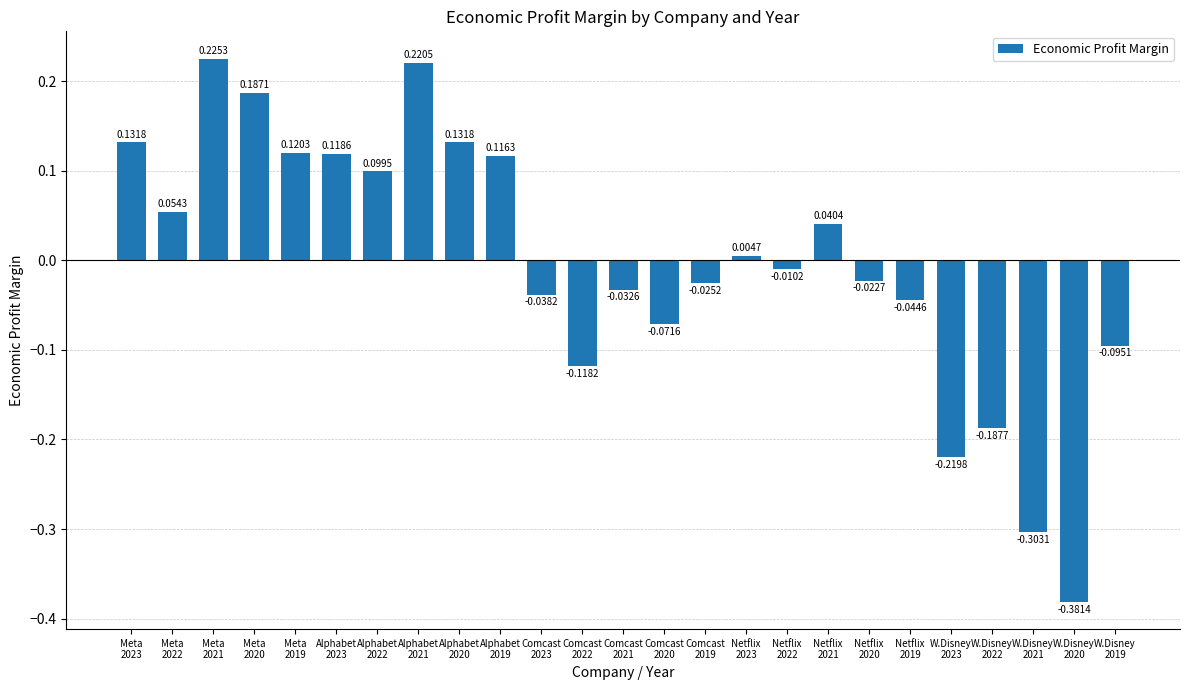

What is the difference between the second highest and second lowest values?

0.5